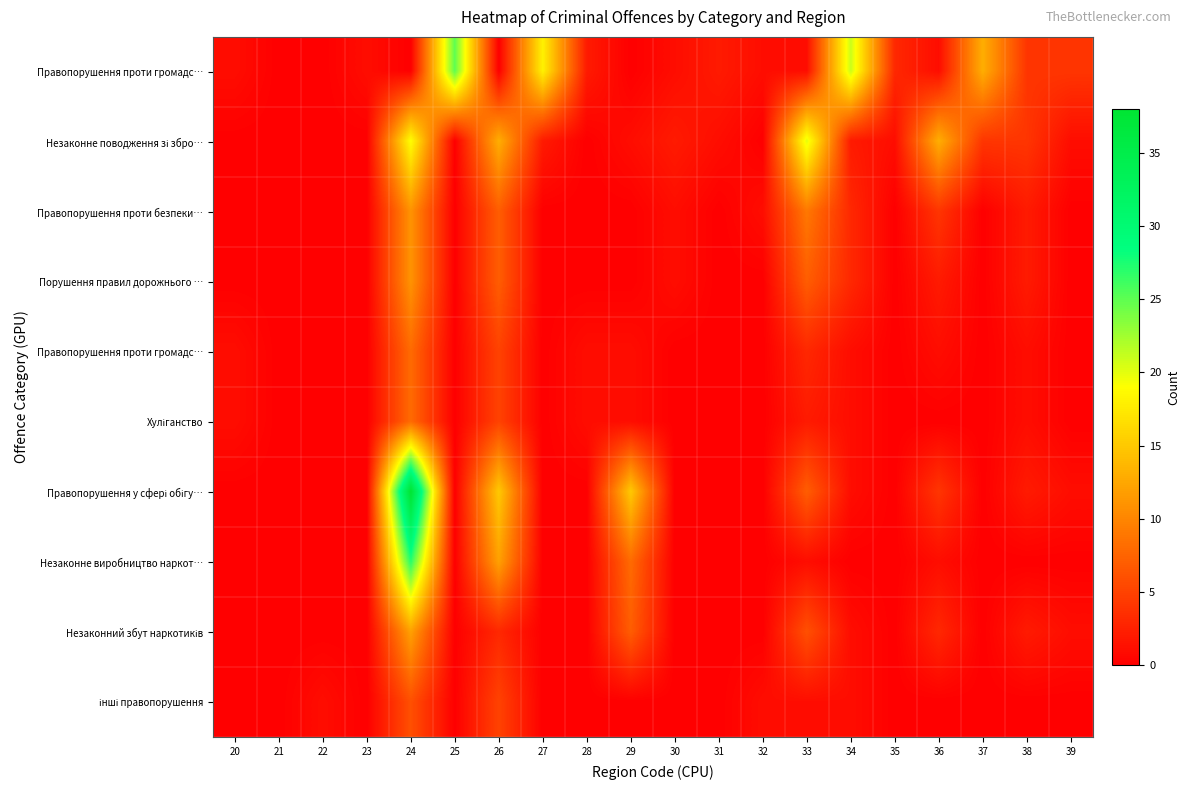

What is the maximum value shown in the chart?

38